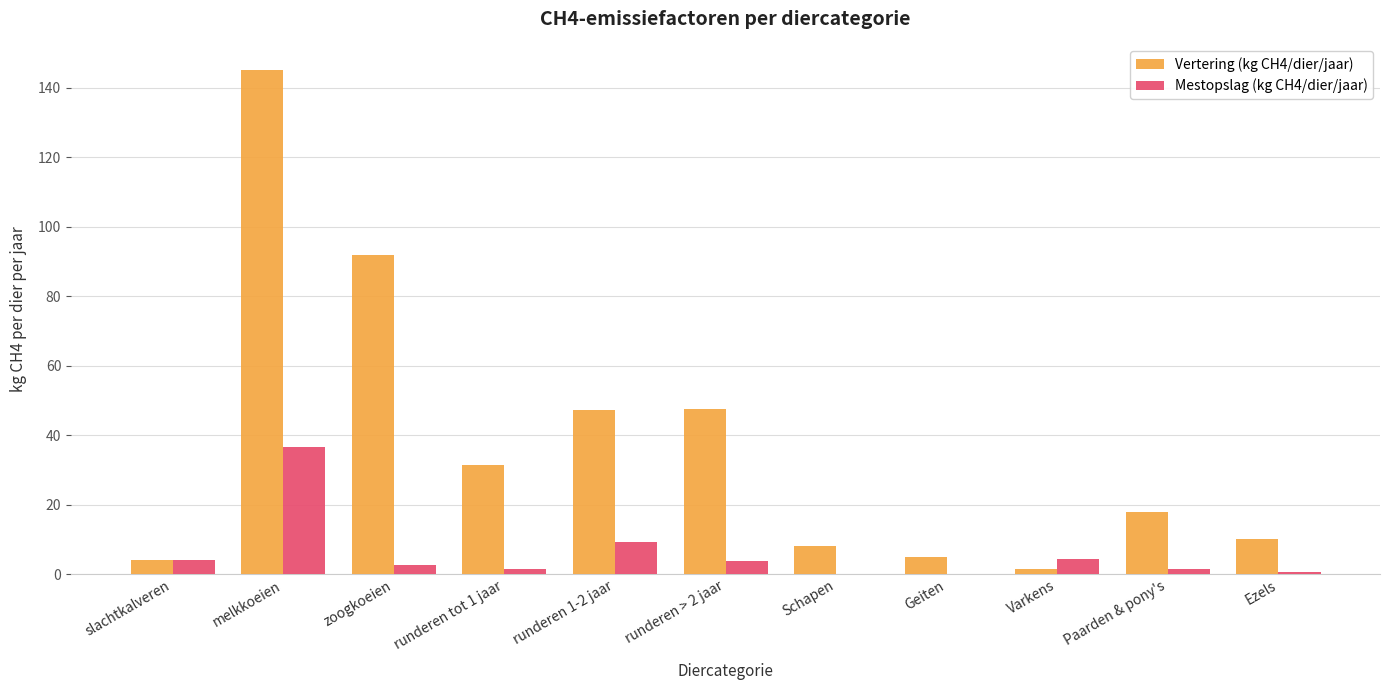

The Mestopslag (kg CH4/dier/jaar) series shows 3.9 at runderen > 2 jaar. True or false?

True